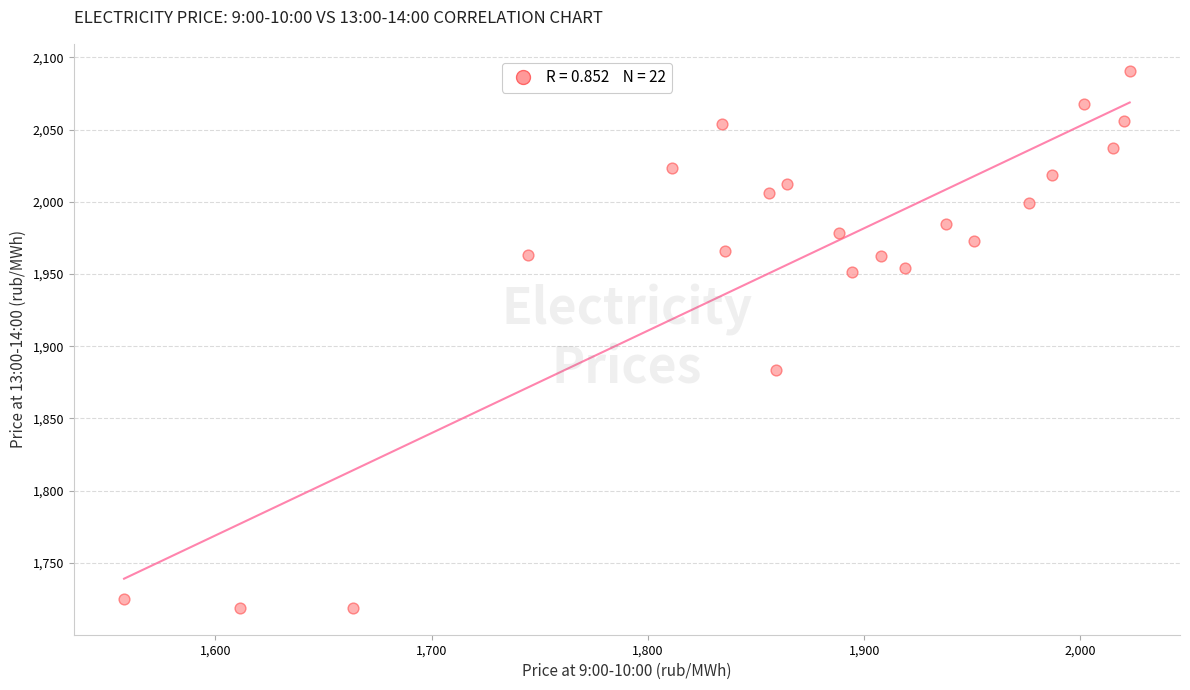

What is the range of X values (max minus min)?

465.1